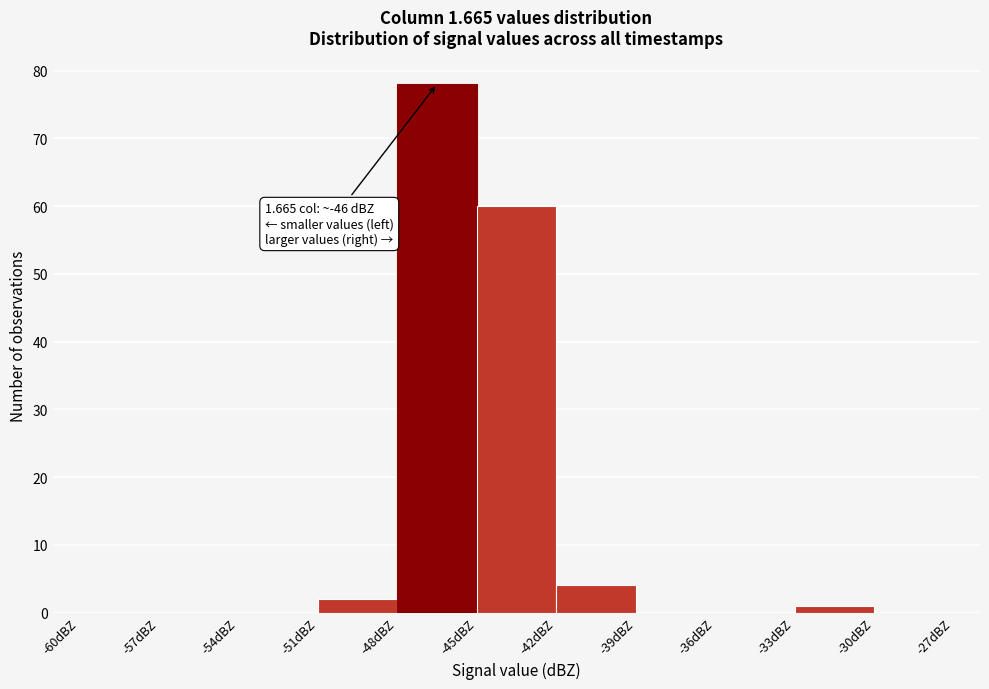

Which range on the x-axis has the tallest bar?

-48 to -45